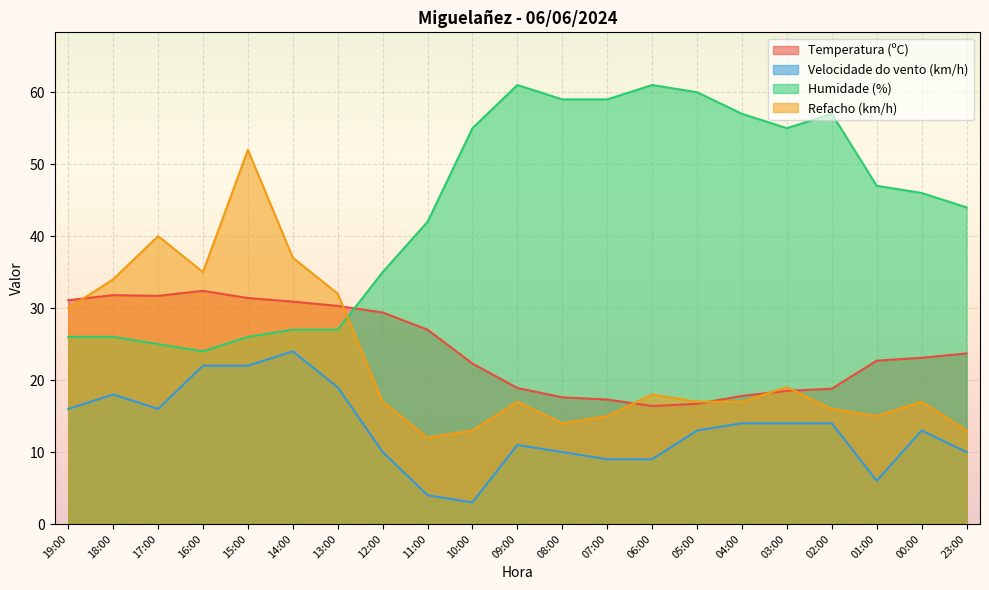

The Temperatura (ºC) series shows 5.6 at 09:00. True or false?

False